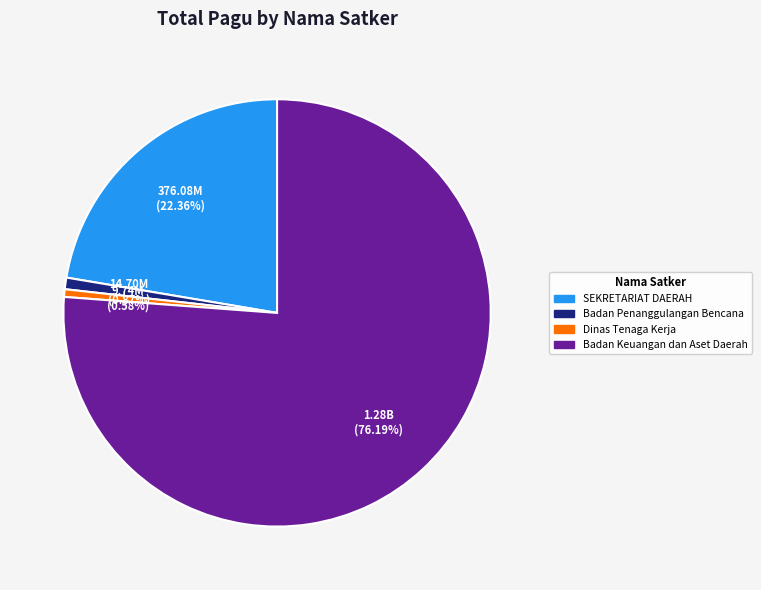

What is the largest slice in the pie chart?

Badan Keuangan dan Aset Daerah